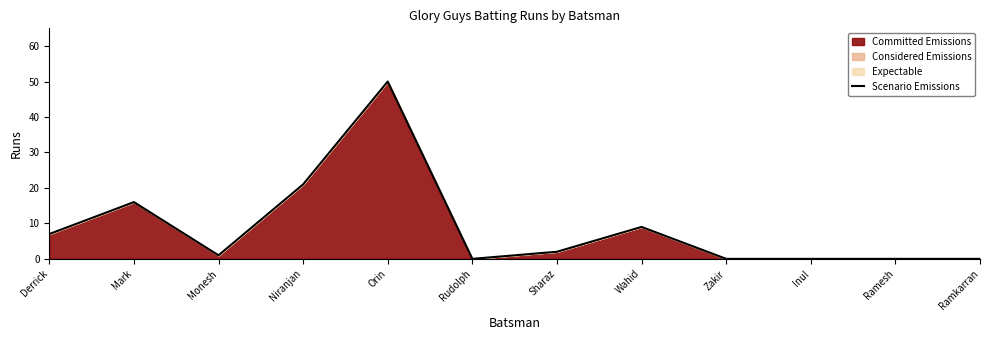

The chart shows a value of 21 at Niranjan. True or false?

True